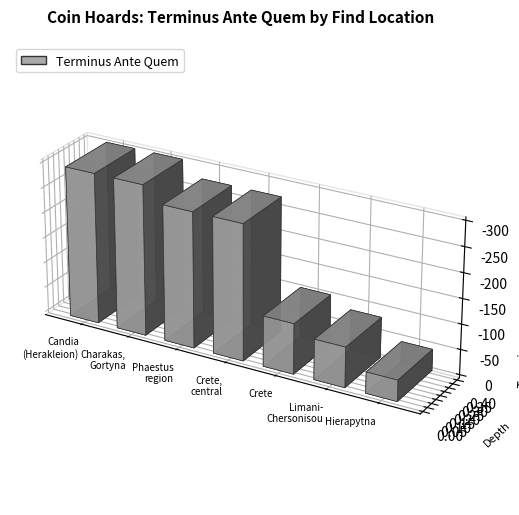

At which category does the chart reach its peak across all series?

Hierapytna (mod. Hierapetra), Crete